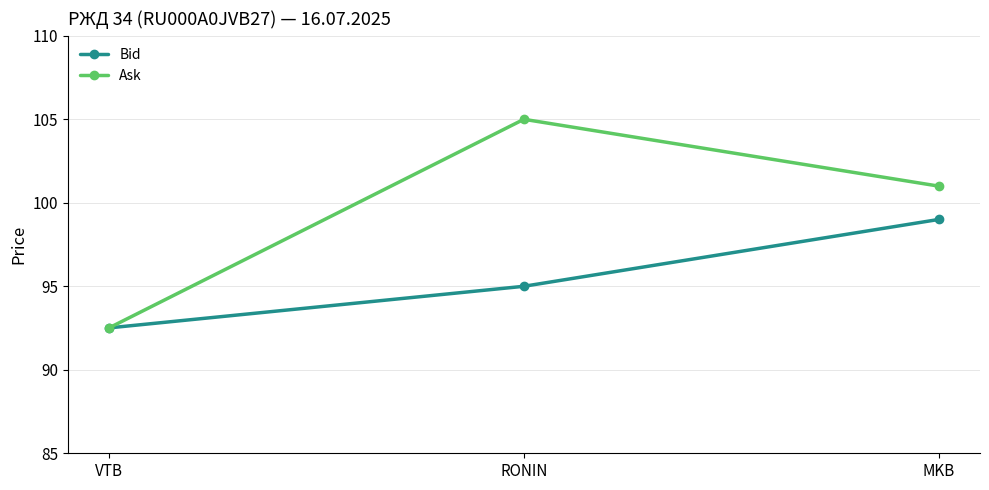

What are all the series names shown in the legend?

Bid, Ask